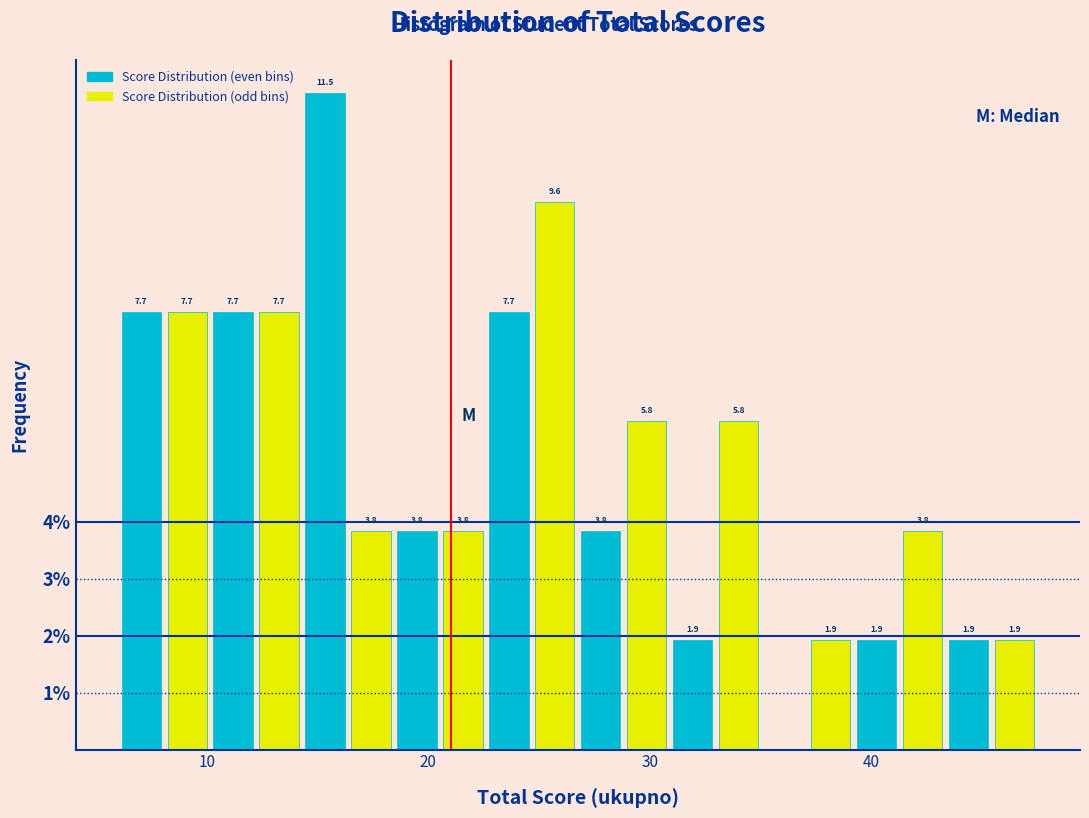

Around what value on the x-axis is the tallest bar? Give the approximate position of its centre, as read against the axis.

15